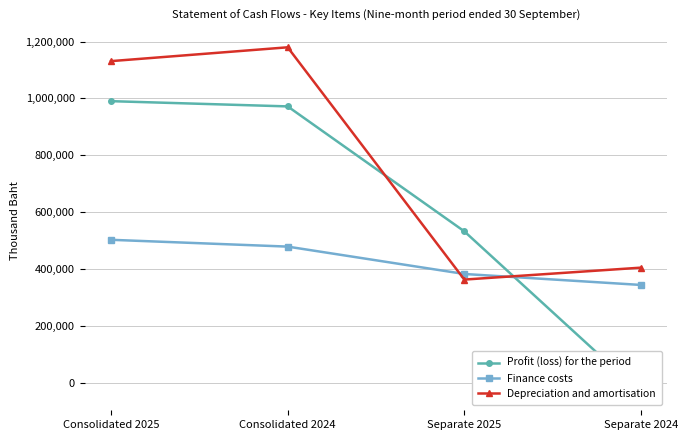

Reading left to right, what are all the values shown in this chart?

Profit (loss) for the period: 990079	971651	531979	-36821
Finance costs: 502235	478276	381966	343360
Depreciation and amortisation: 1130965	1179600	362260	404255